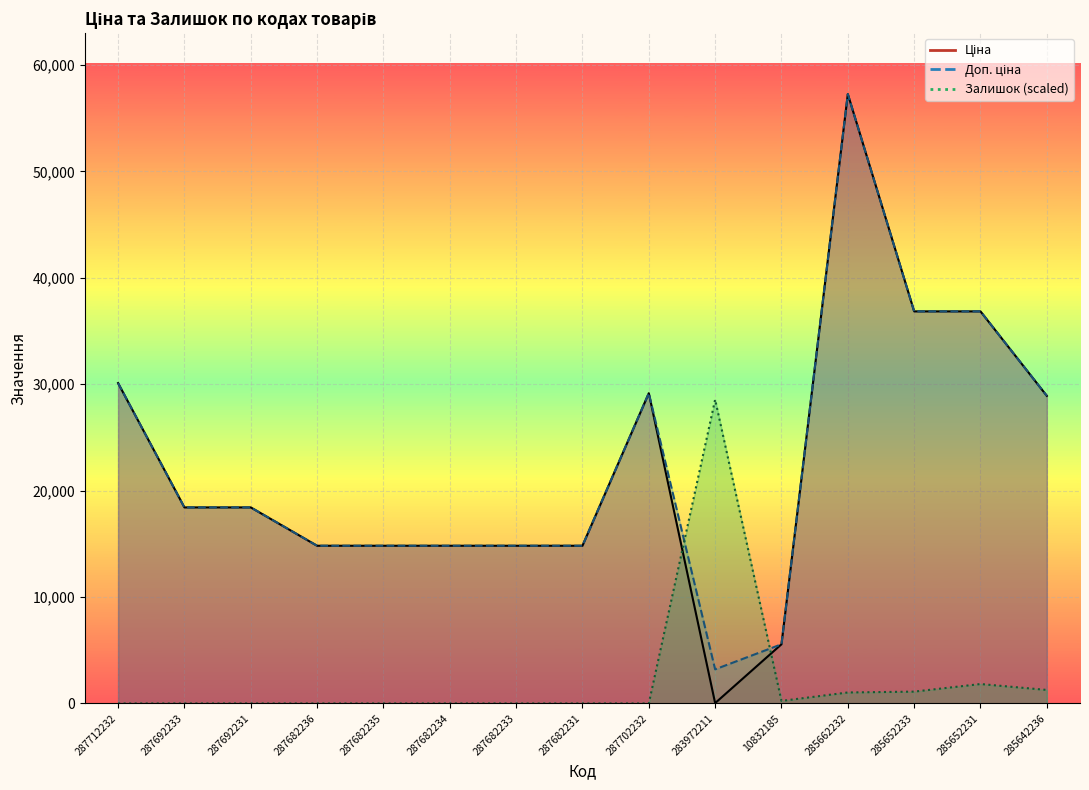

Between which two adjacent categories do Доп. ціна and Залишок first intersect?

287702232 and 283972211